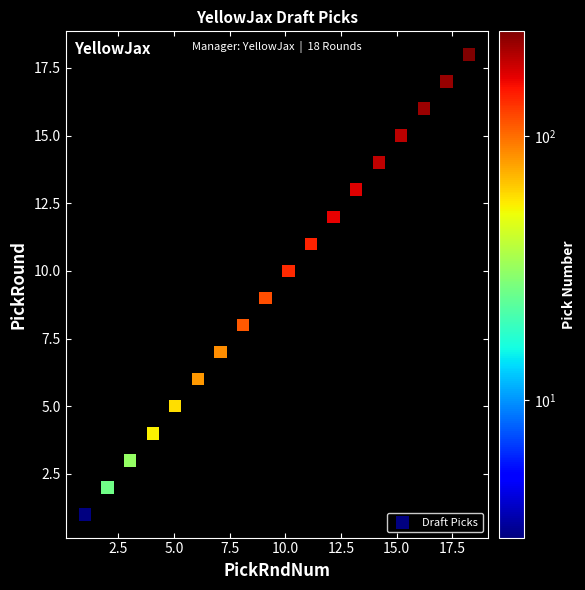

What is the range of Y values (max minus min)?

17